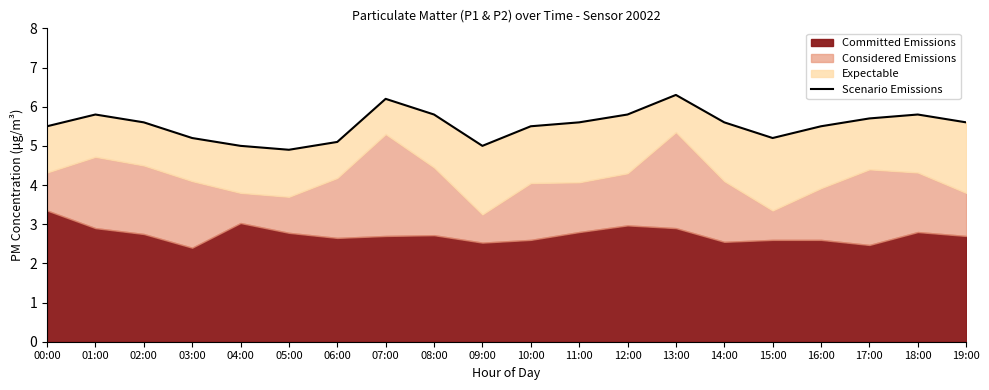

Reading left to right, extract all data points from this chart.

00:00=5.5	01:00=5.8	02:00=5.6	03:00=5.2	04:00=5.0	05:00=4.9	06:00=5.1	07:00=6.2	08:00=5.8	09:00=5.0	10:00=5.5	11:00=5.6	12:00=5.8	13:00=6.3	14:00=5.6	15:00=5.2	16:00=5.5	17:00=5.7	18:00=5.8	19:00=5.6